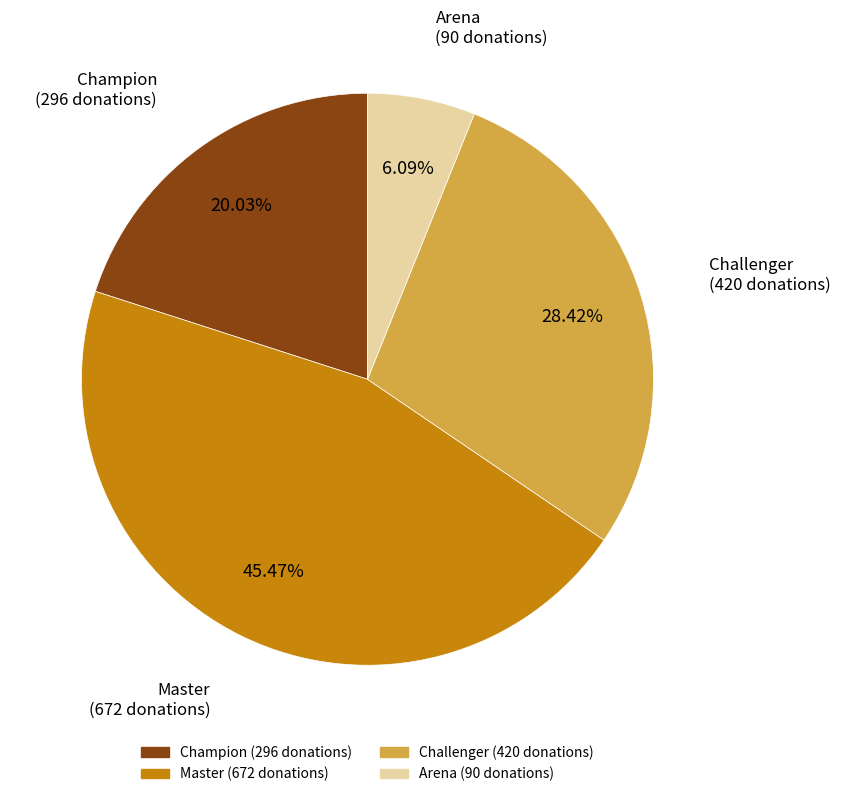

To the nearest percent, what is the average slice percentage?

25%